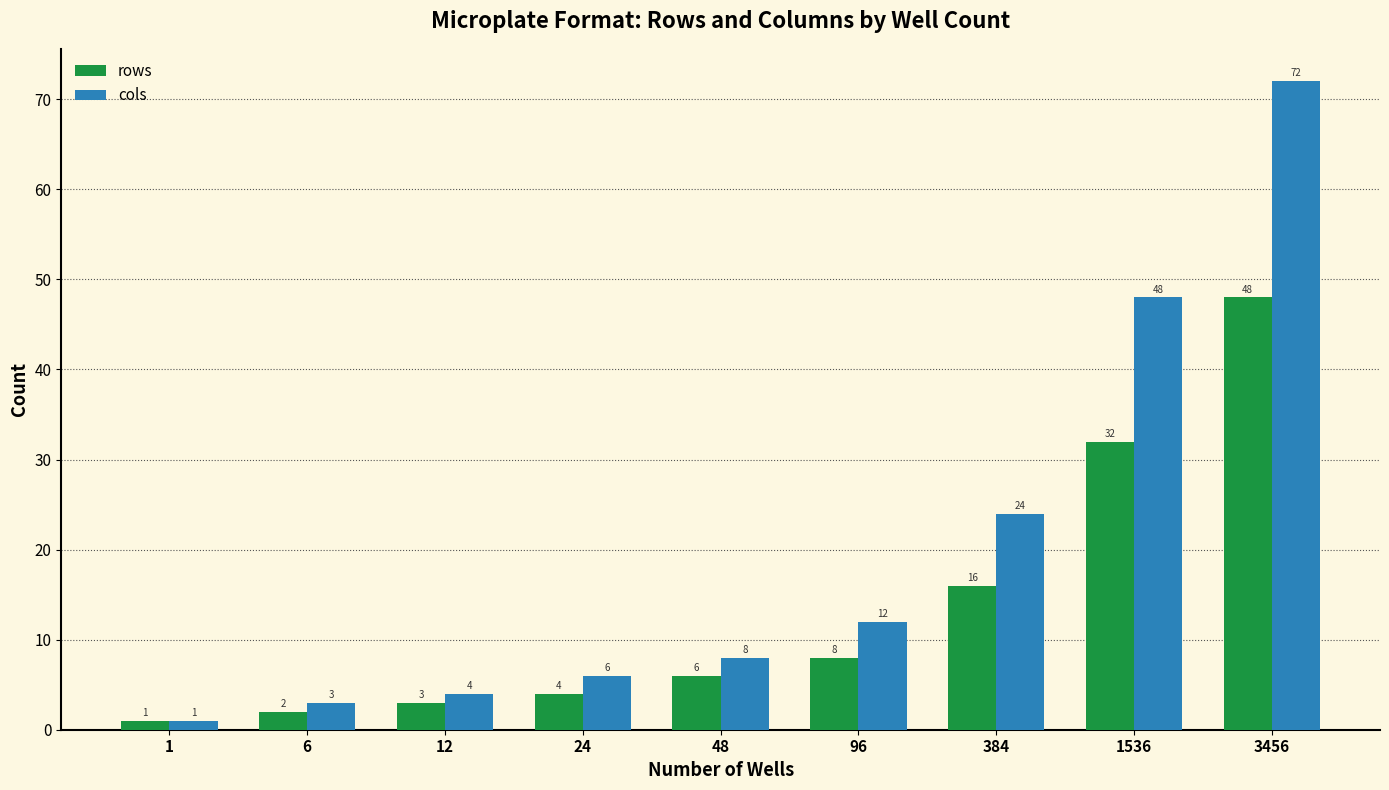

At which category does the chart reach its minimum across all series?

1